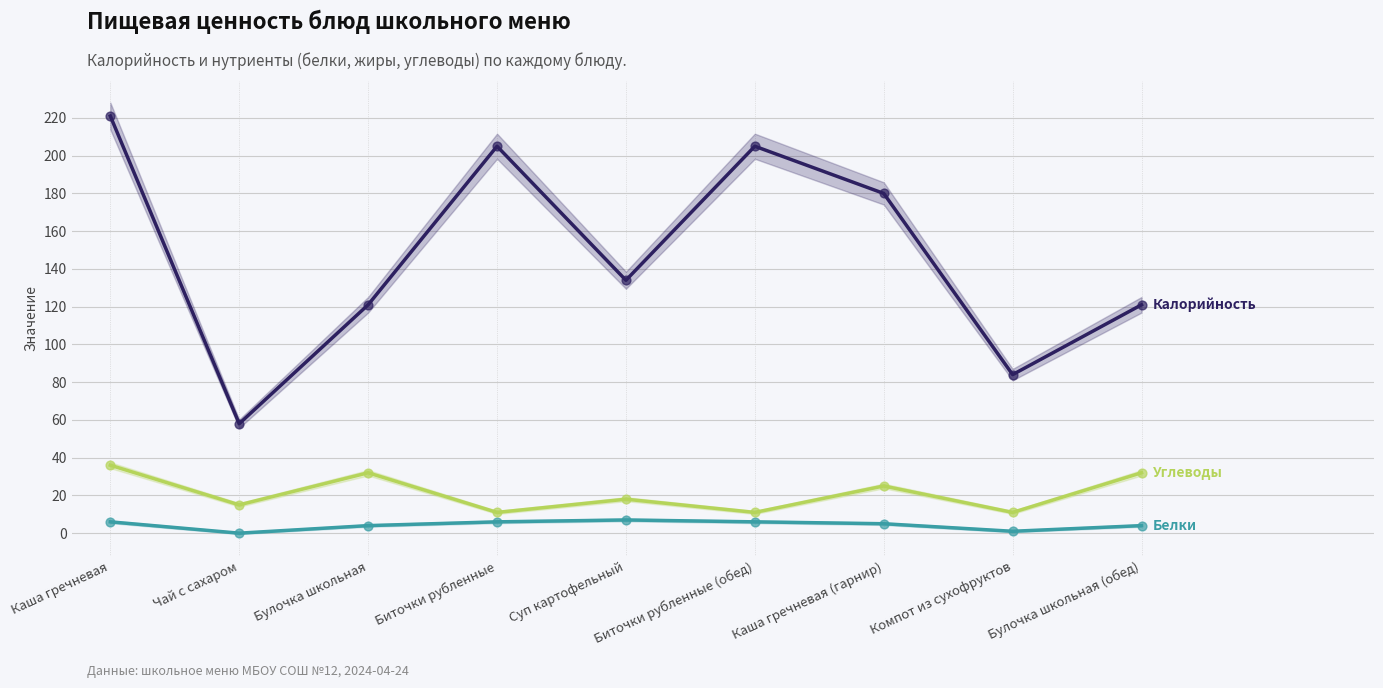

Which series has the largest total across all categories?

Калорийность